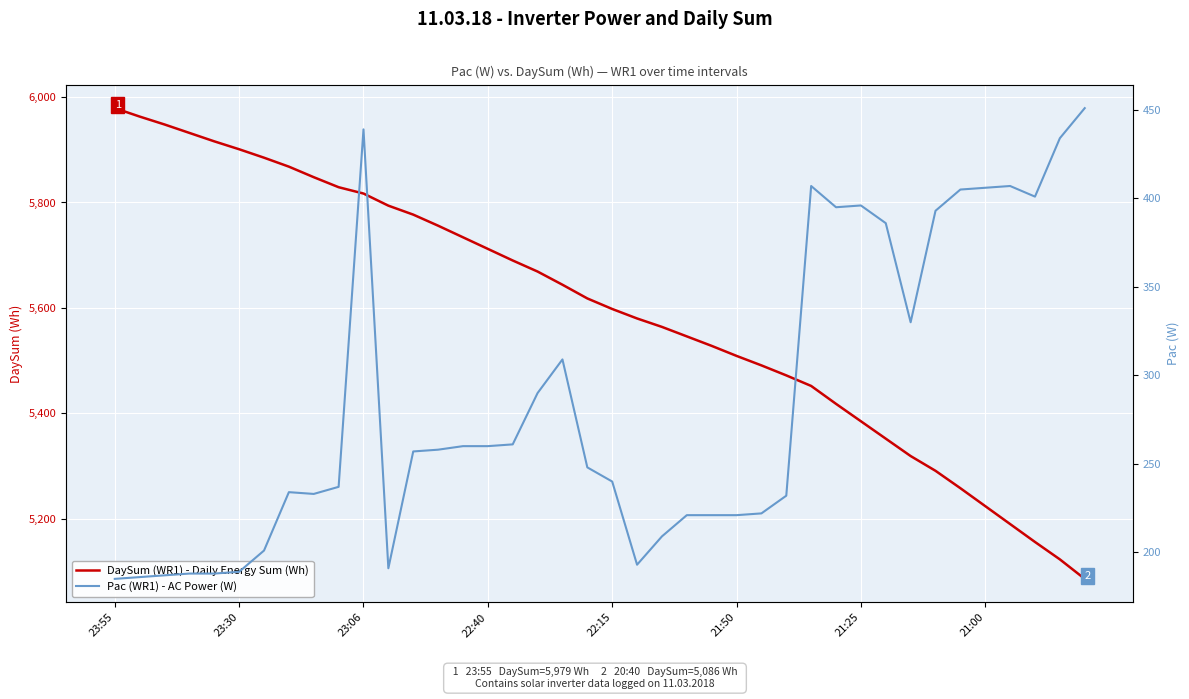

What is the difference between the DaySum (WR1) - Daily Energy Sum (Wh) values at 31 and 21?

228